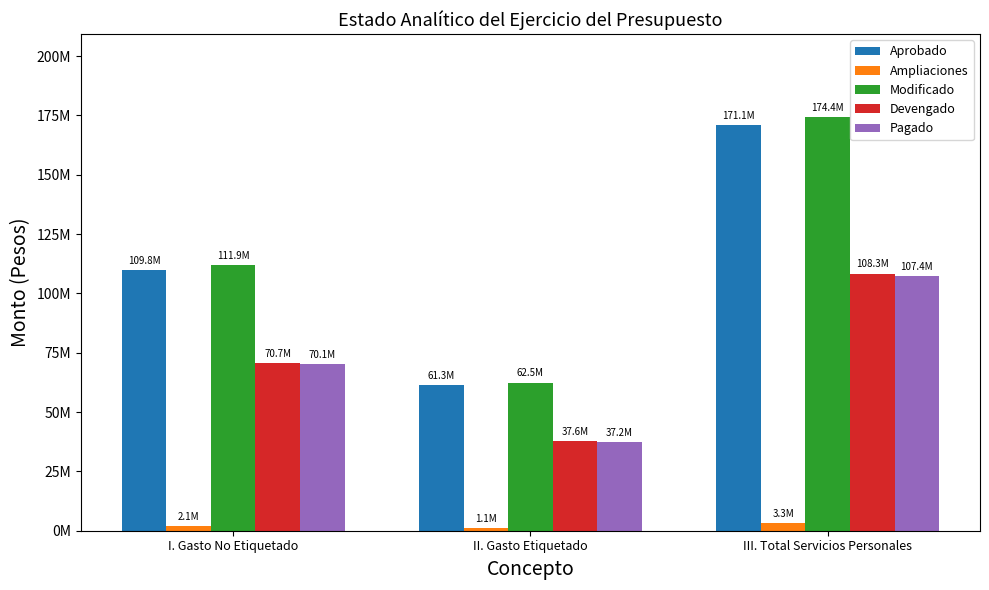

What are all the series names shown in the legend?

Aprobado, Ampliaciones, Modificado, Devengado, Pagado